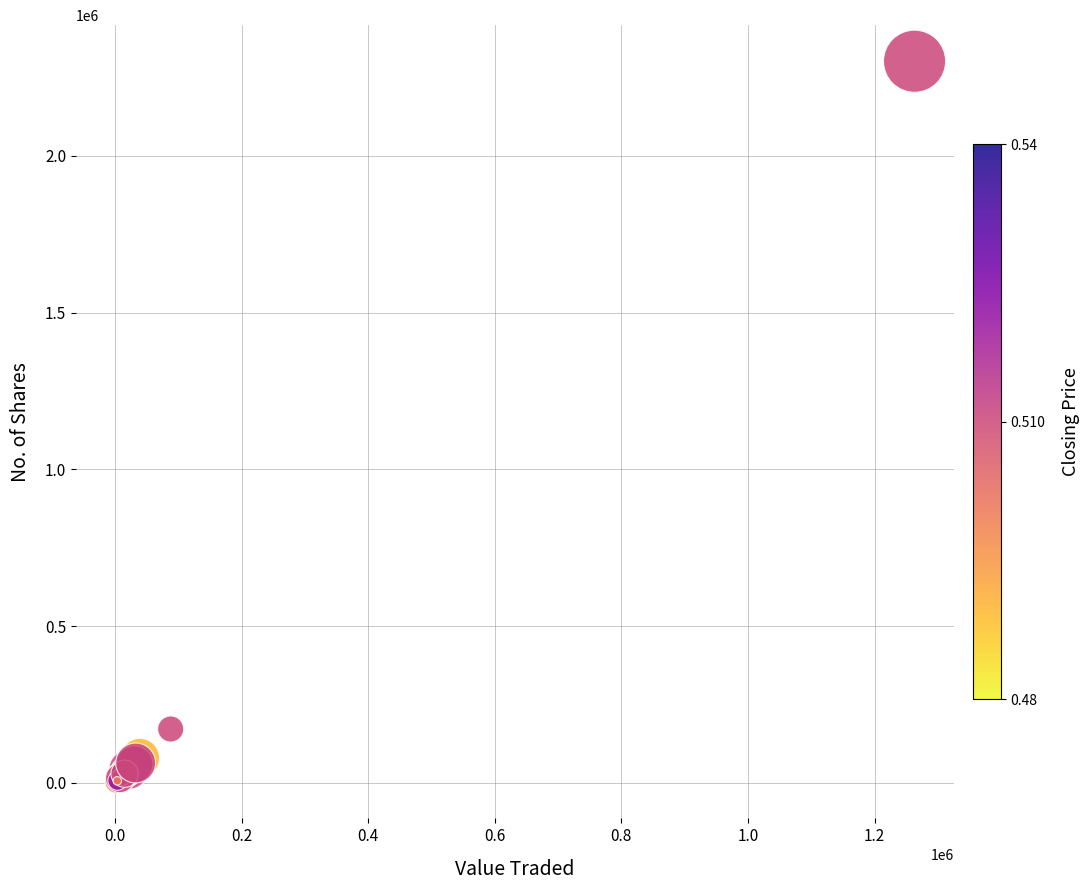

What Y value in the scatter plot is closest to 1151643?

171756